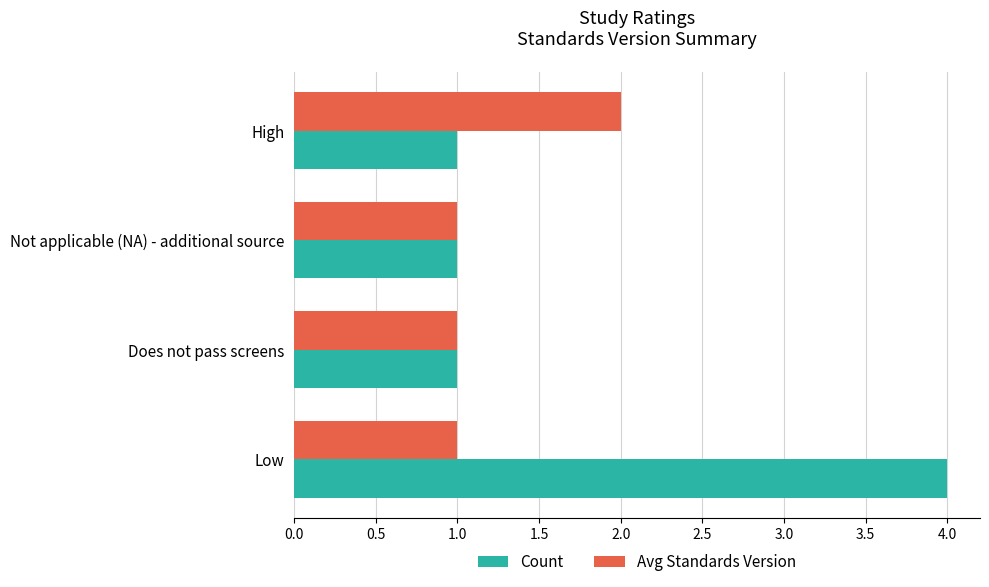

At which category is the sum across all series the highest?

Low